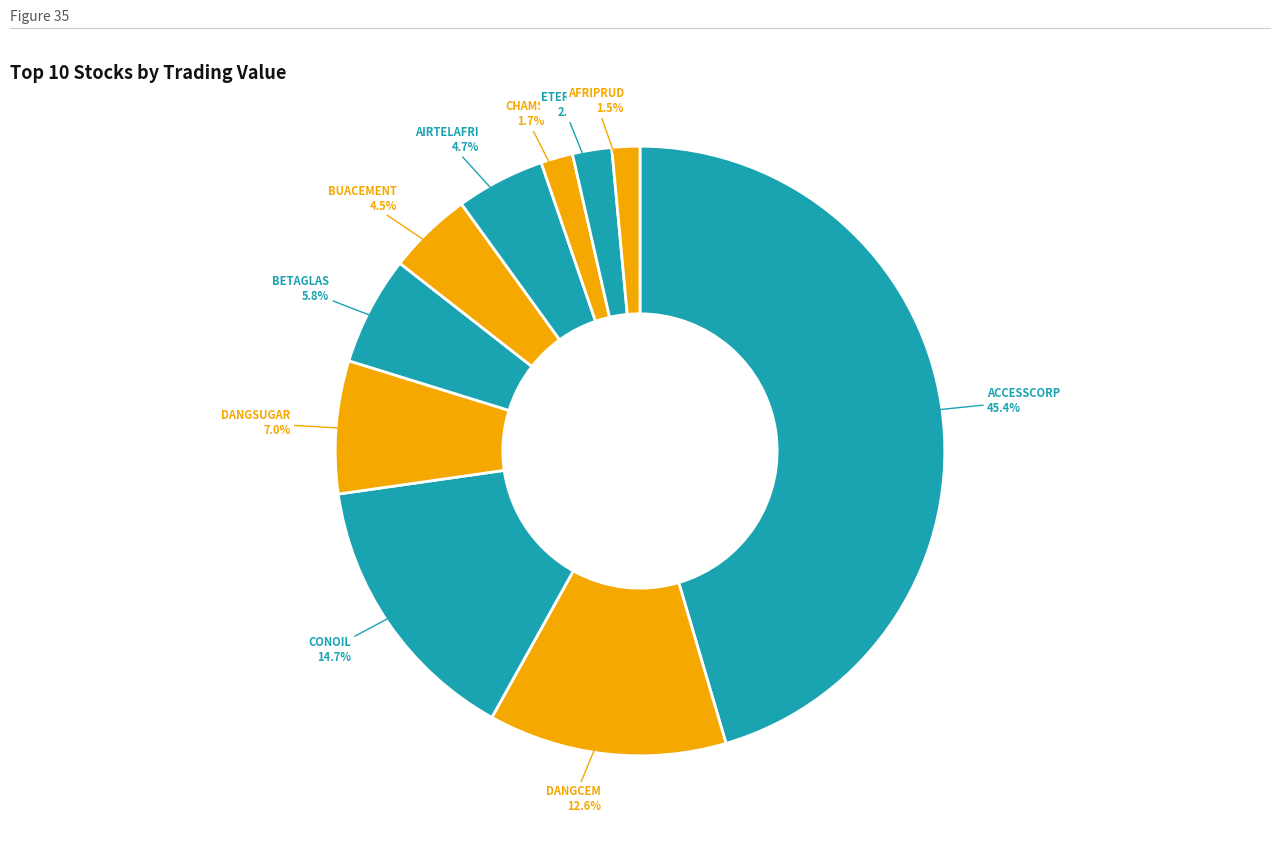

To the nearest percent, what is the difference between the largest and smallest slice percentages?

44%